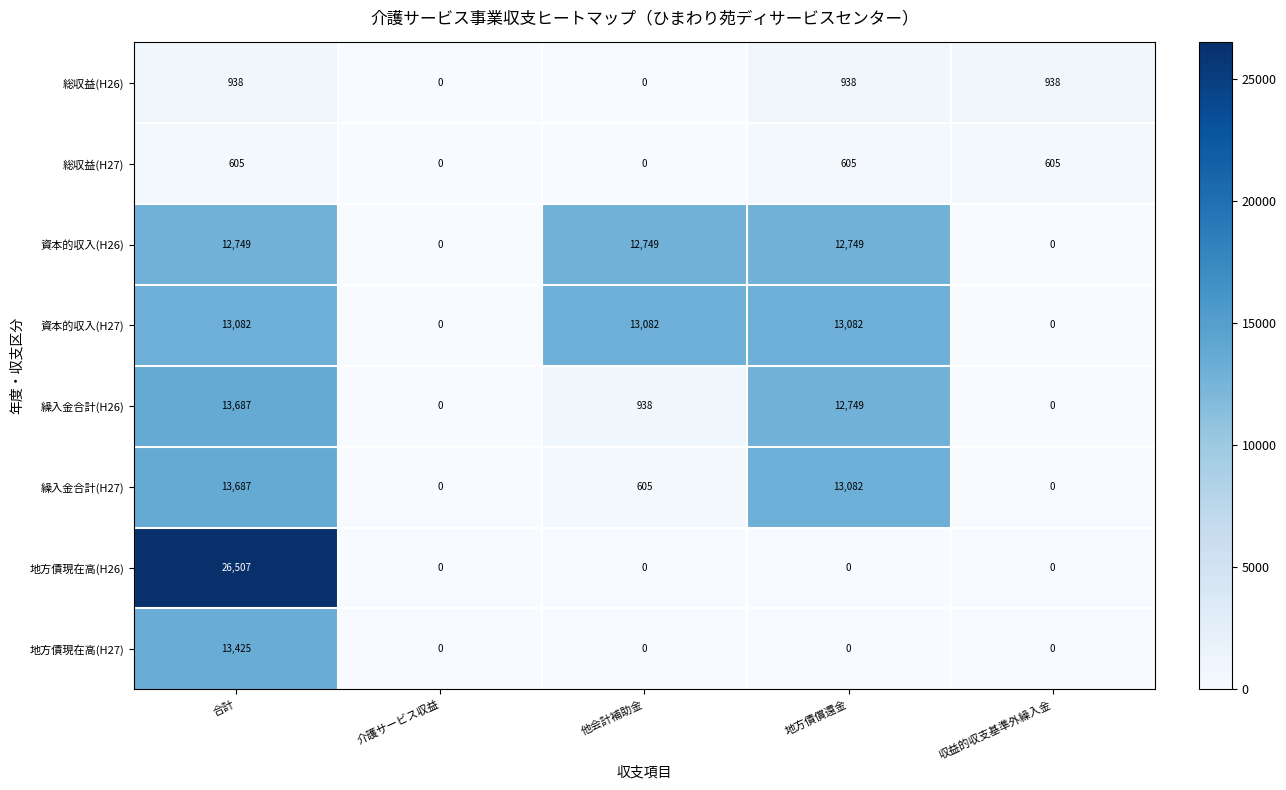

Which series changed the most between 合計 and 介護サービス収益?

地方債現在高(H26)